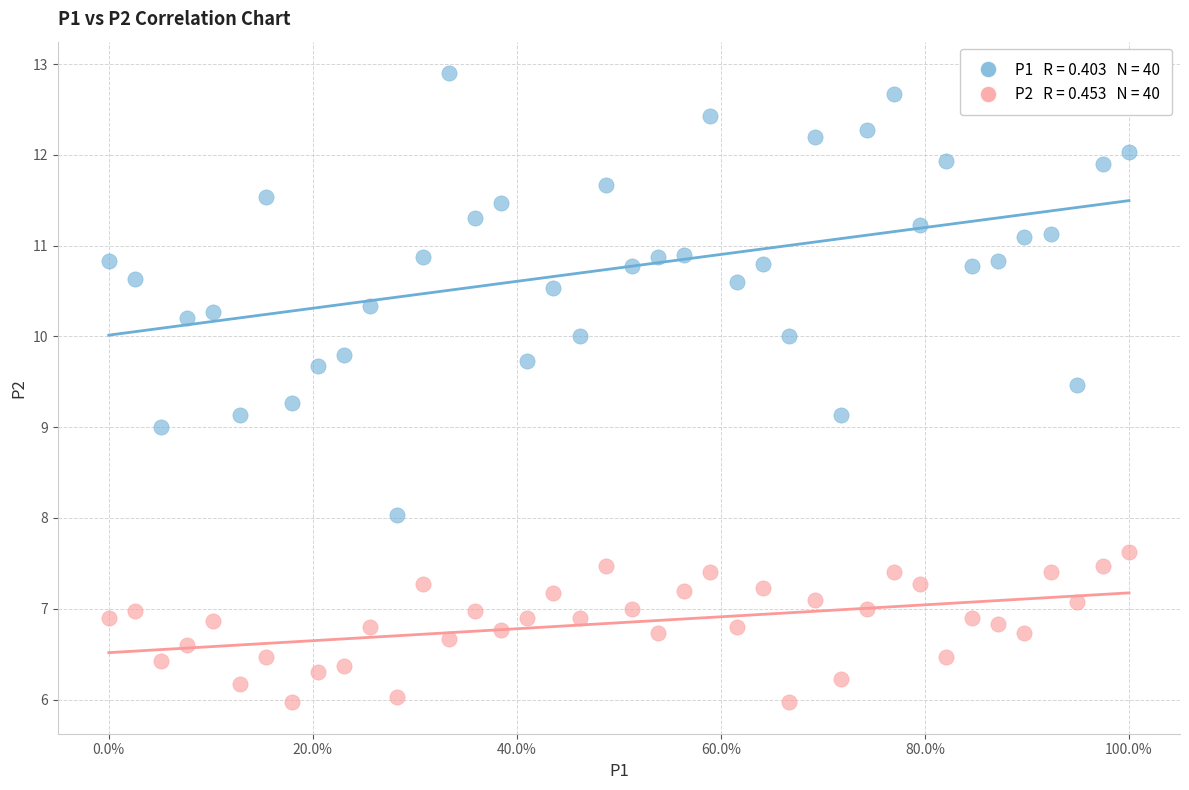

Across all data points, what is the range of X values (max minus min)?

1.0